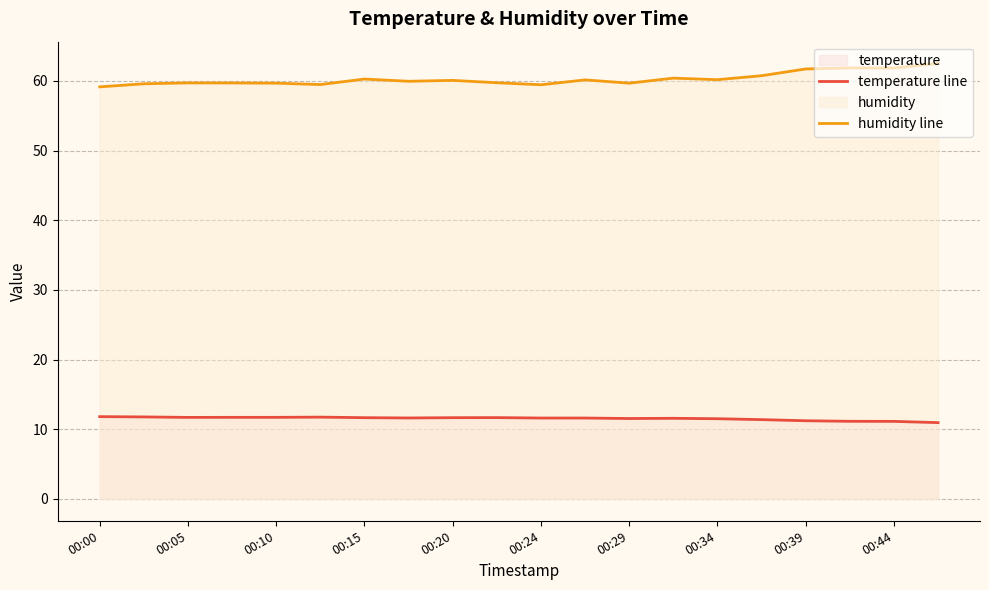

How many data points in temperature line are less than 11?

1